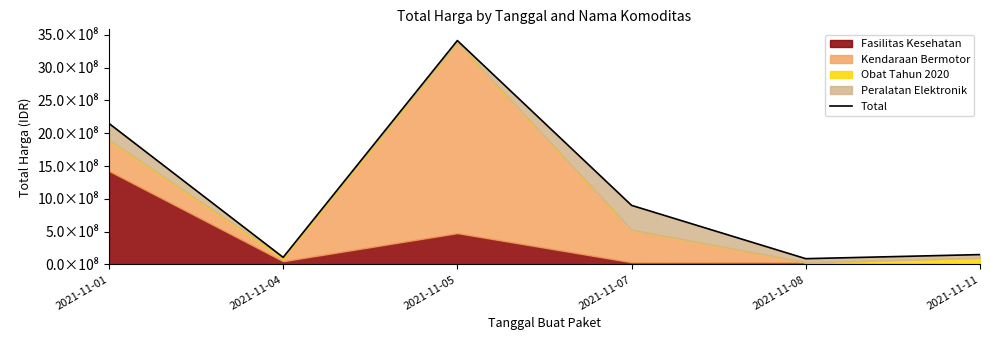

List the labels in order of value, smallest first.

2021-11-08, 2021-11-04, 2021-11-11, 2021-11-07, 2021-11-01, 2021-11-05